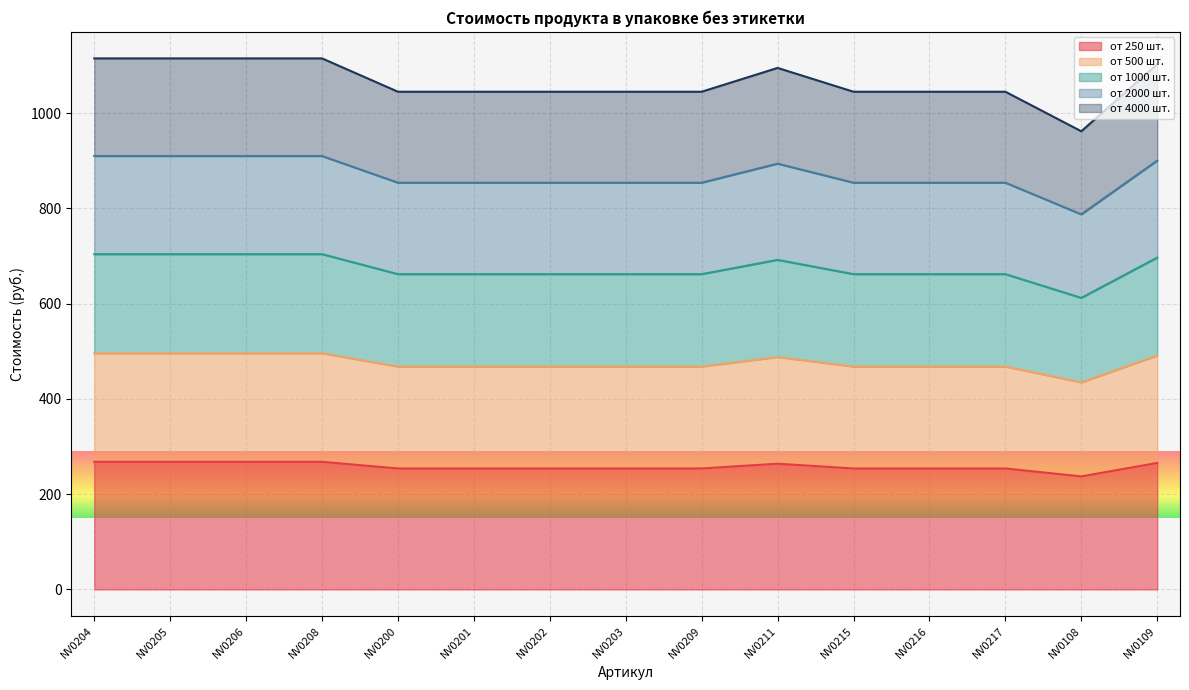

At which label is от 250 шт. closest to 252?

NV0200